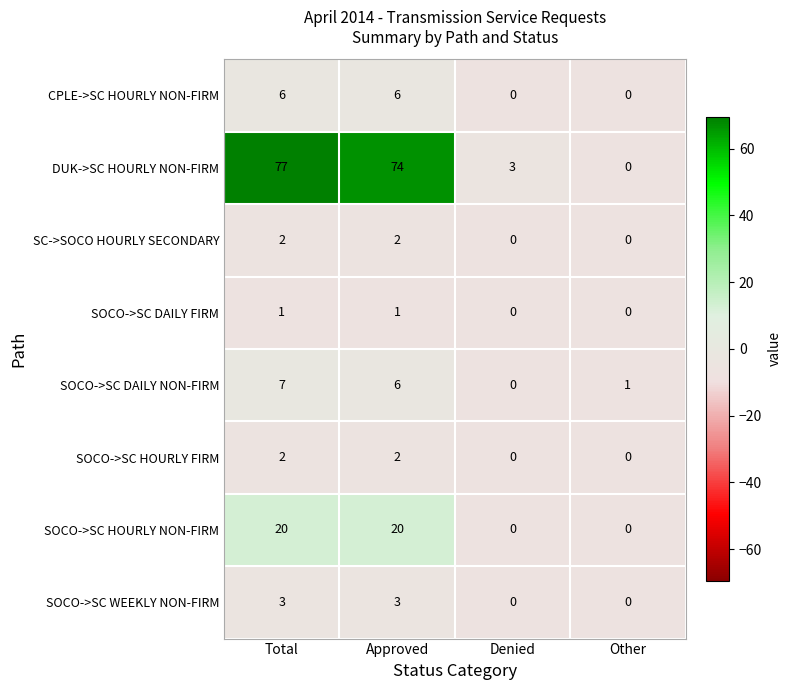

Between Approved and Denied, which series saw the biggest shift?

DUK->SC HOURLY NON-FIRM